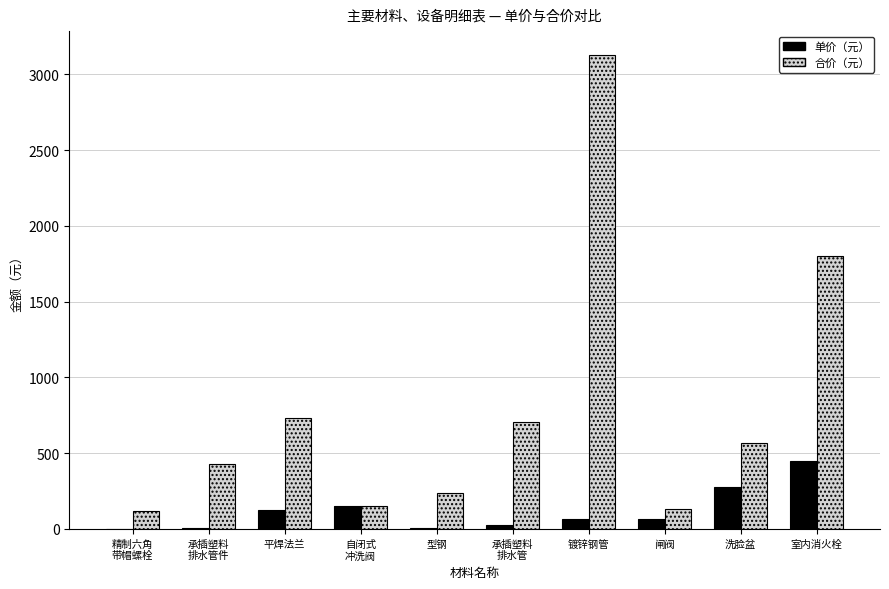

True or false: 单价（元） has a value of 66.5 at 镀锌钢管.

True